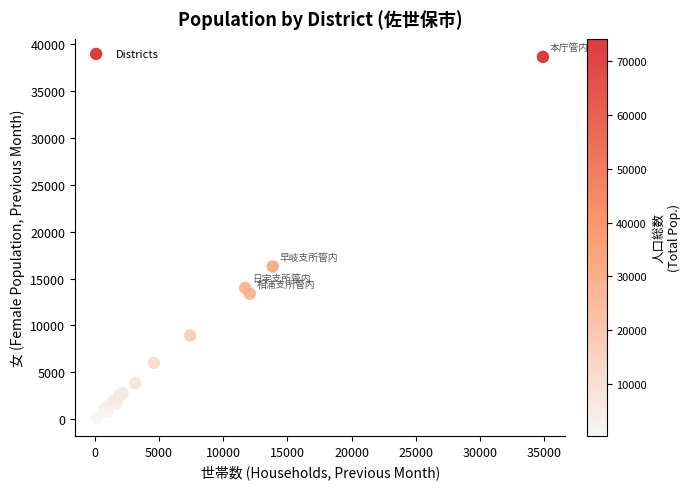

What Y value in the scatter plot is closest to 19390?

16276